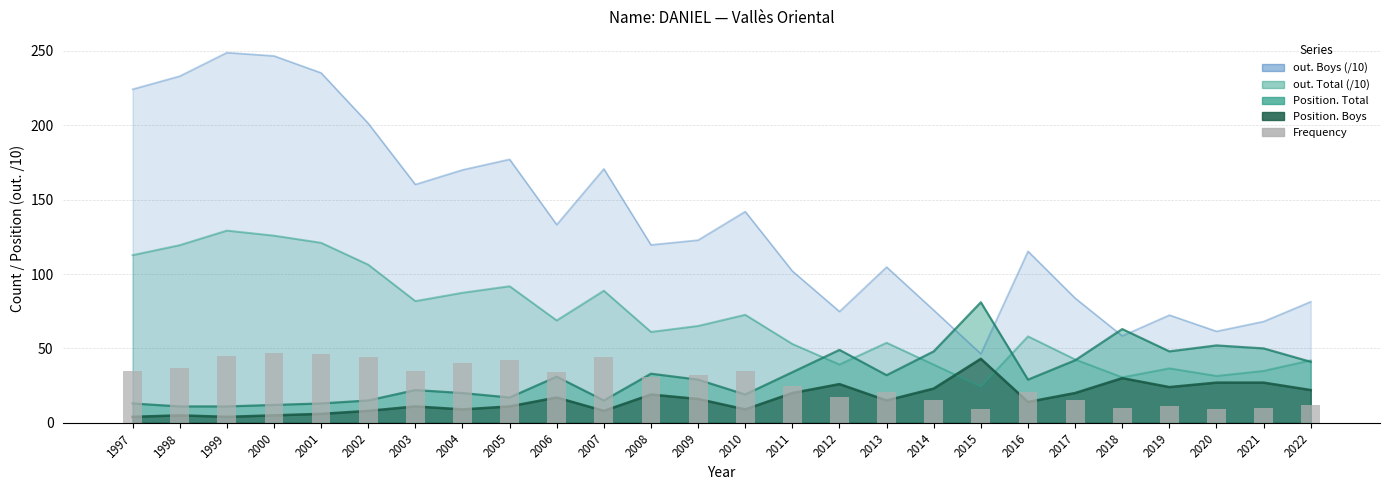

What is the value of the 14th bar from the left?

35